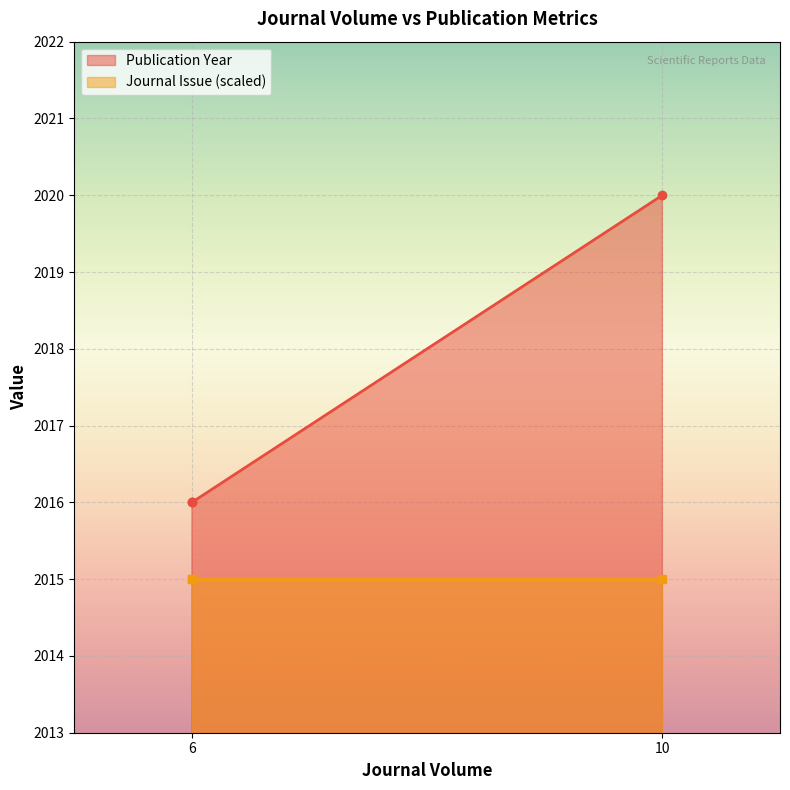

List the labels in order of value, largest first.

10, 6, 6